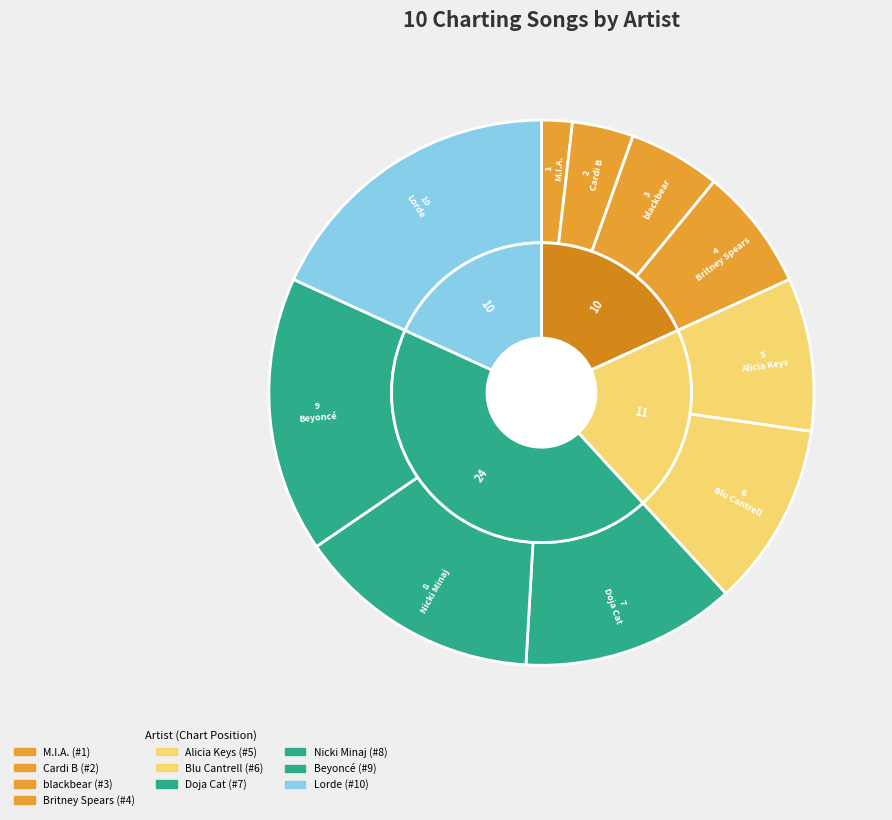

To the nearest percent, what percentage of the pie is Nicki Minaj?

15%